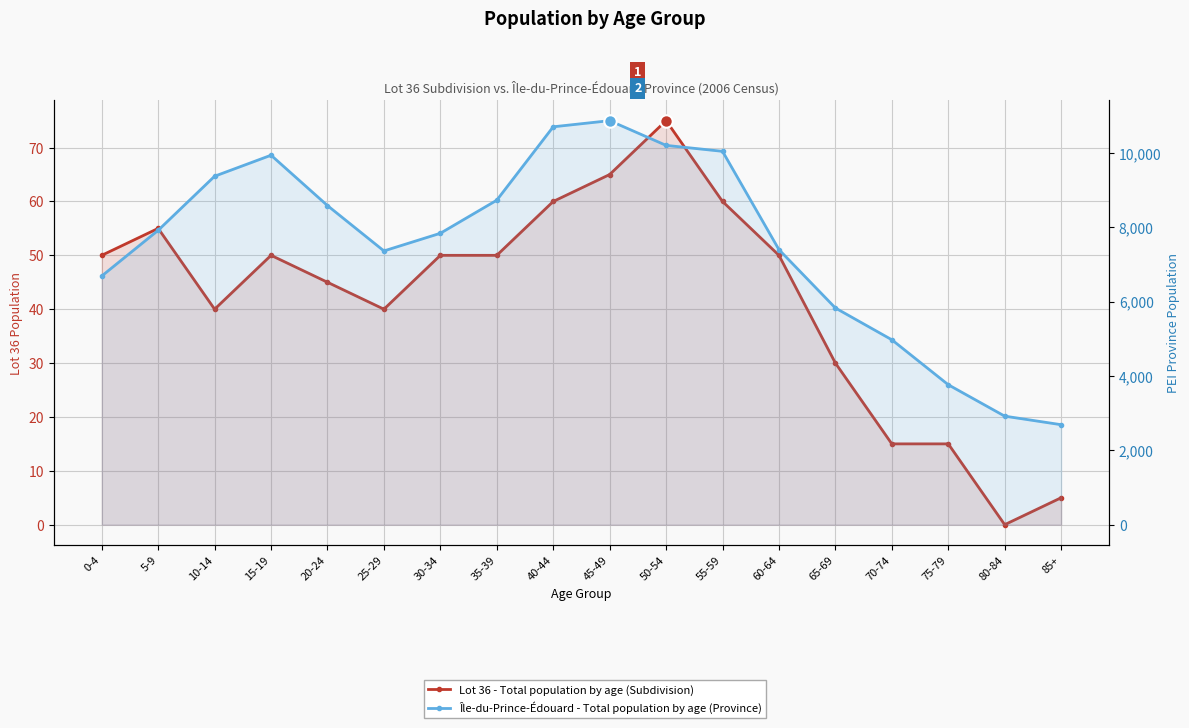

Reading left to right, extract all data points from this chart.

Lot 36 - Total population by age (Subdivision): 50	55	40	50	45	40	50	50	60	65	75	60	50	30	15	15	0	5
Île-du-Prince-Édouard - Total population by age (Province): 6690	7920	9375	9940	8585	7365	7840	8730	10705	10870	10205	10045	7400	5830	4975	3765	2920	2690